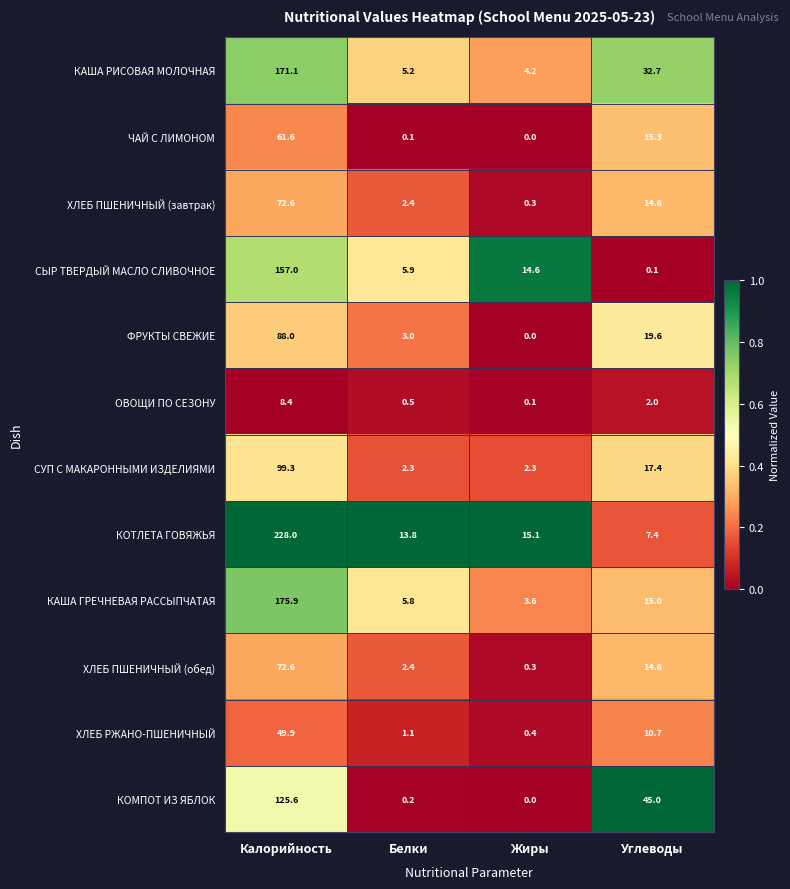

Which series has the widest spread of values?

КОТЛЕТА ГОВЯЖЬЯ